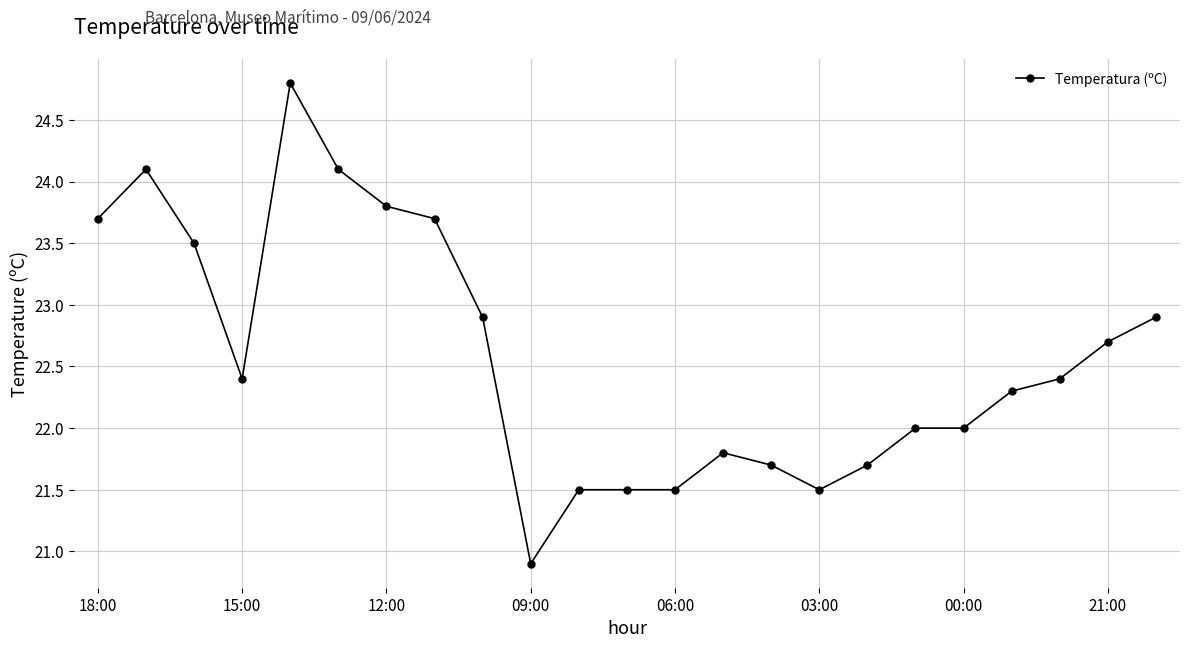

What is the difference between the maximum and minimum values?

3.9